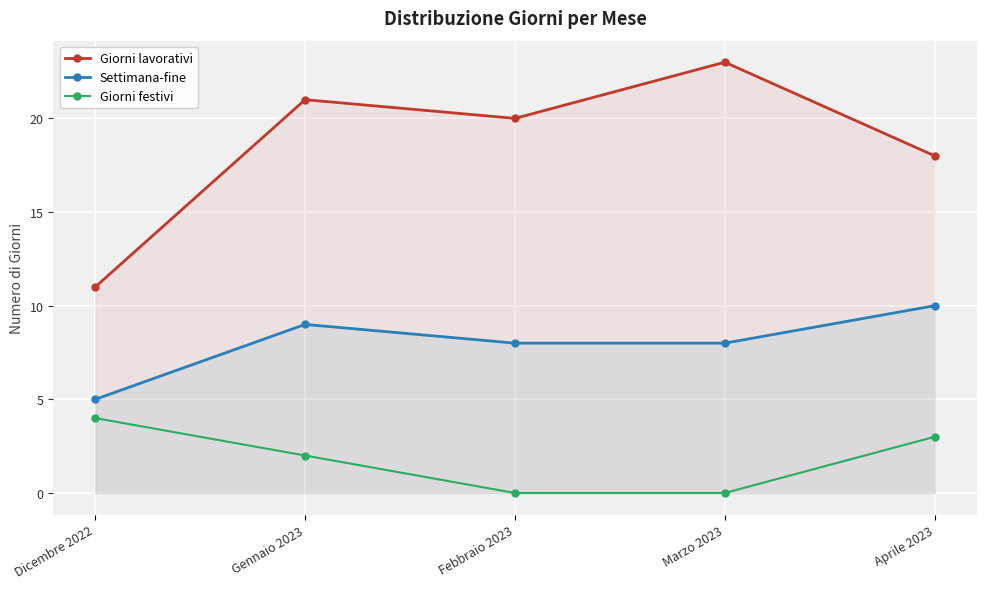

What is the approximate value of Giorni festivi at Gennaio 2023?

2